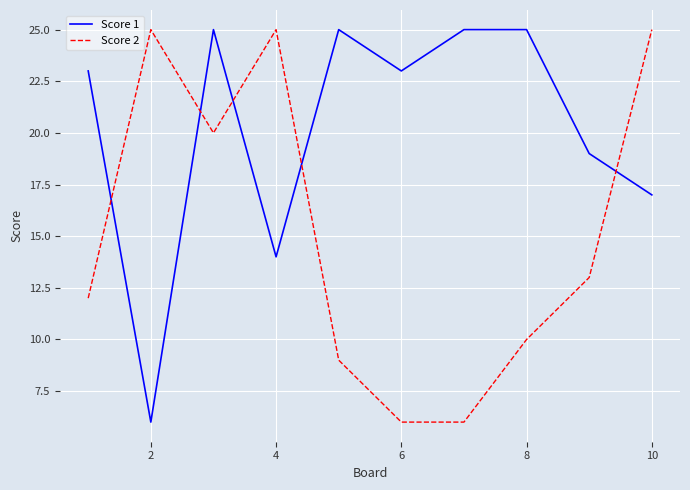

Which series has the largest total across all categories?

Score 1